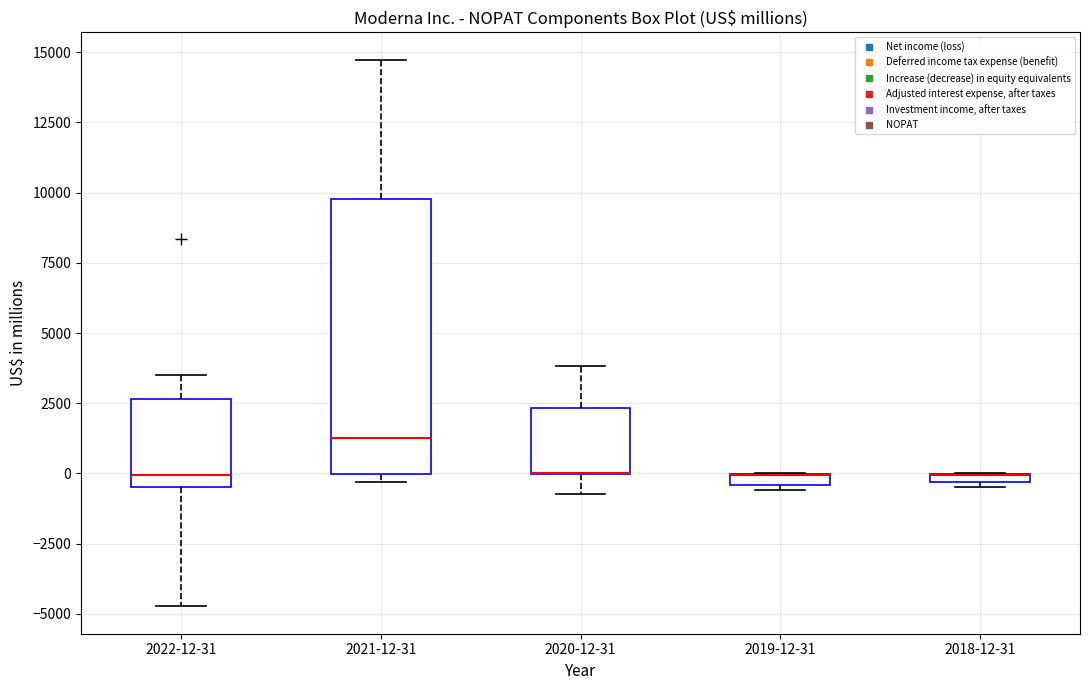

Which box is the tallest, from its lower edge to its upper edge?

2021-12-31